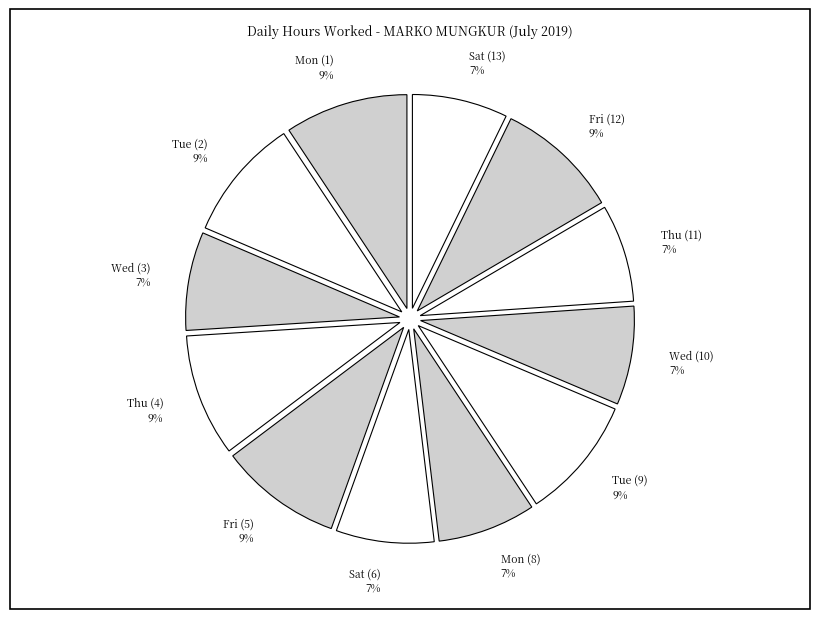

How many slices are in this pie chart?

12